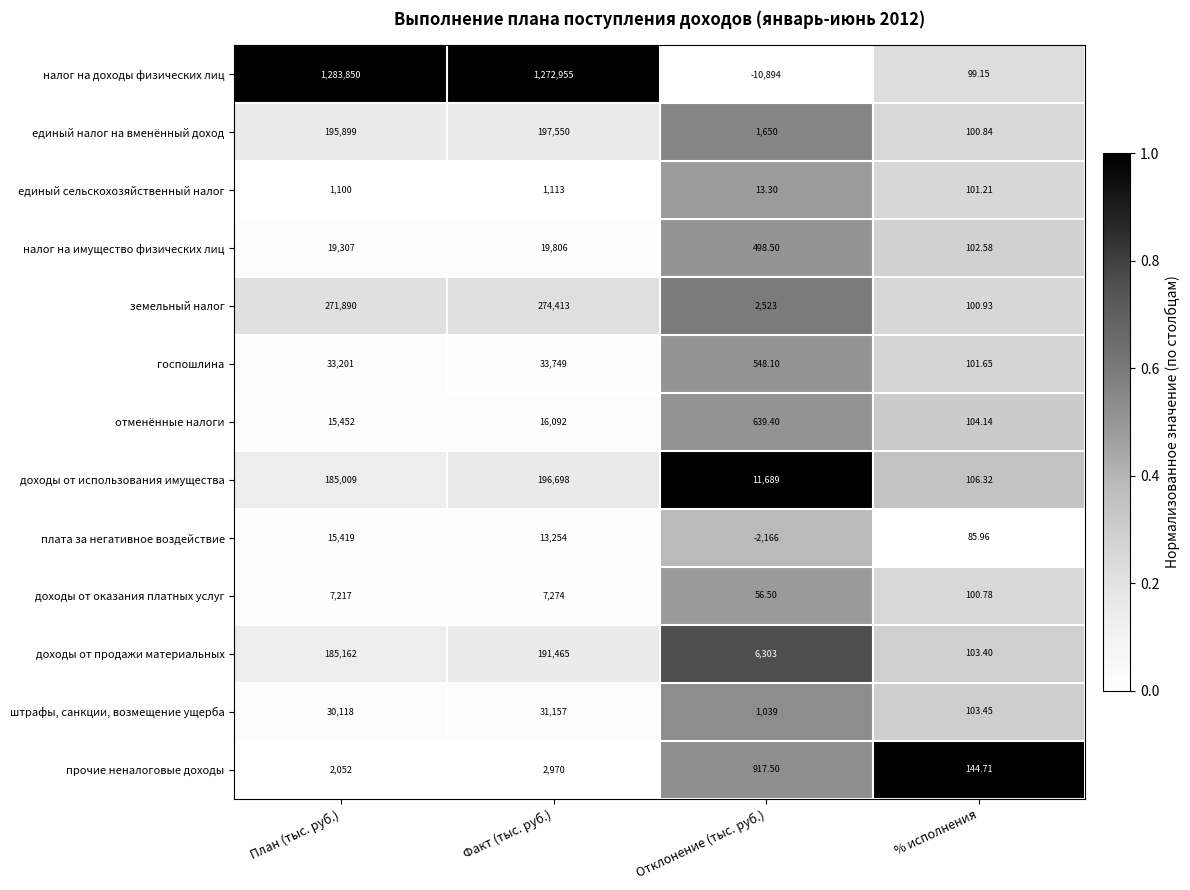

How many values in the госпошлина series are below 33201?

2